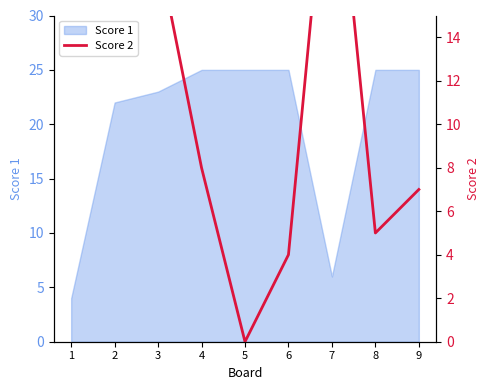

At which category does the data reach its first local valley?

5